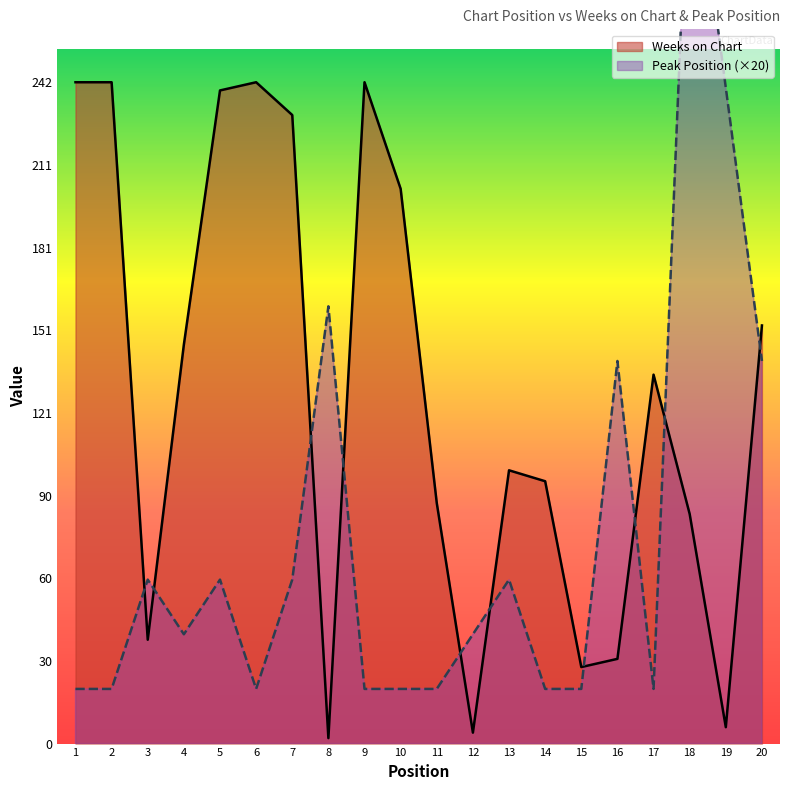

How many data points does each series have?

20